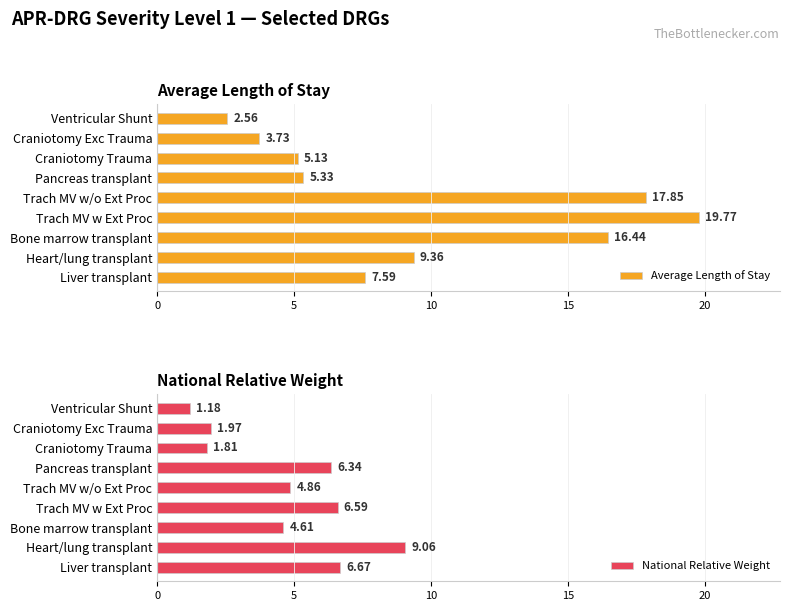

What is the greatest value displayed?

19.8